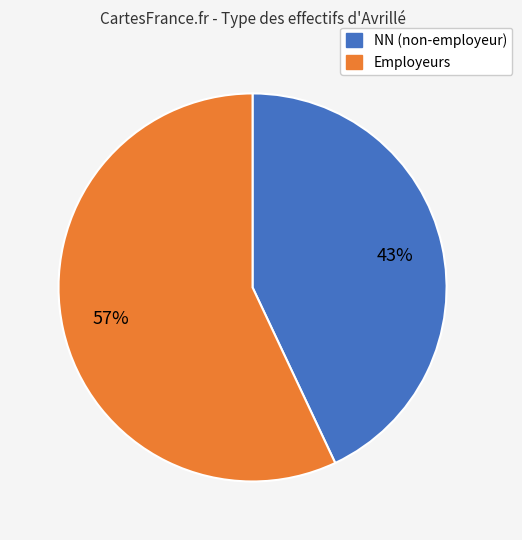

To the nearest percent, what is the difference between the largest and smallest slice percentages?

14%